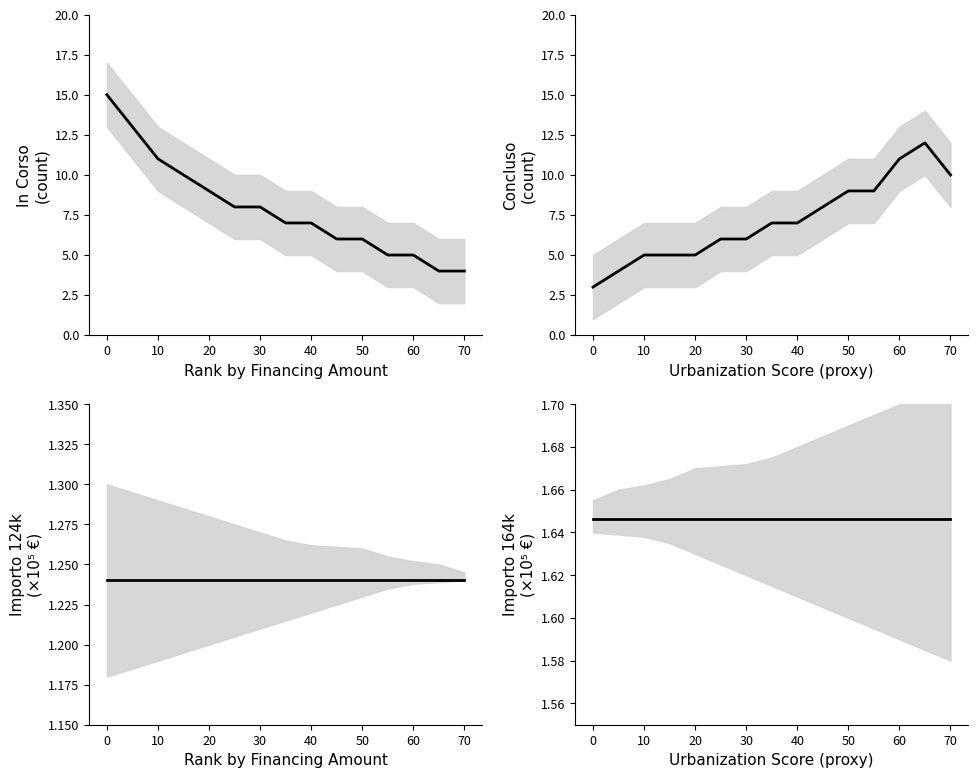

What is the greatest value displayed?

15.0